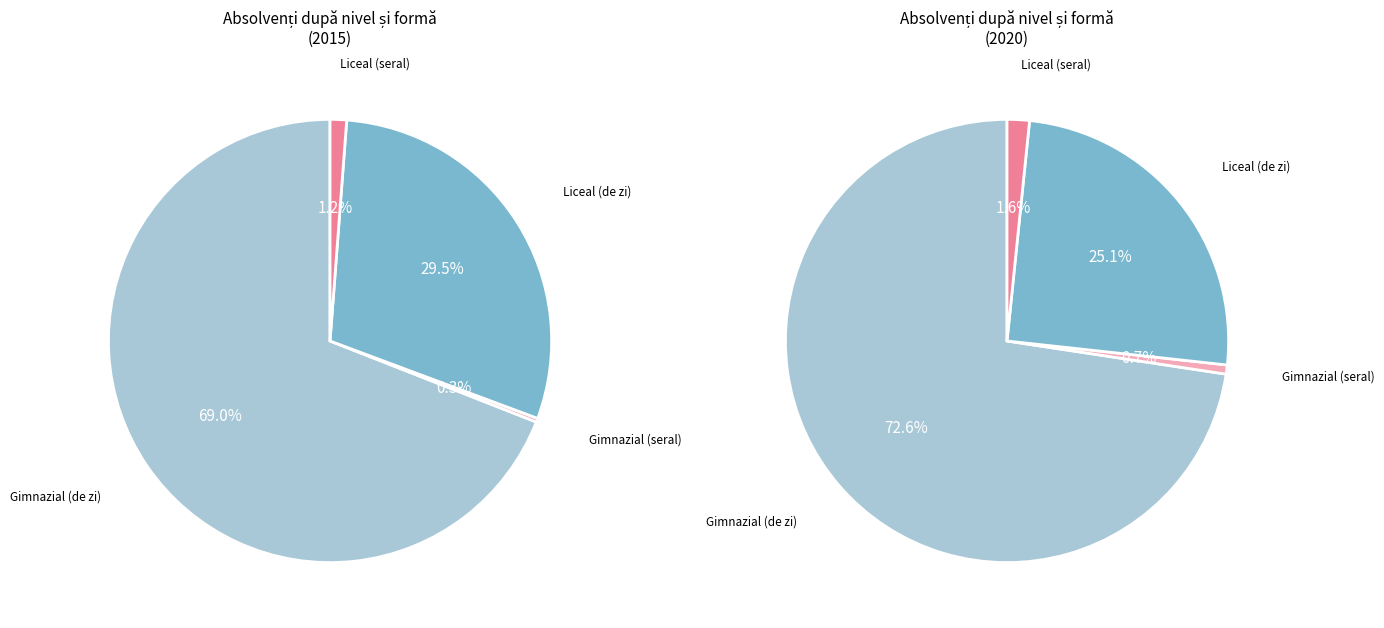

What is the total percentage of Gimnazial (seral) and Liceal (seral)?

1.5%